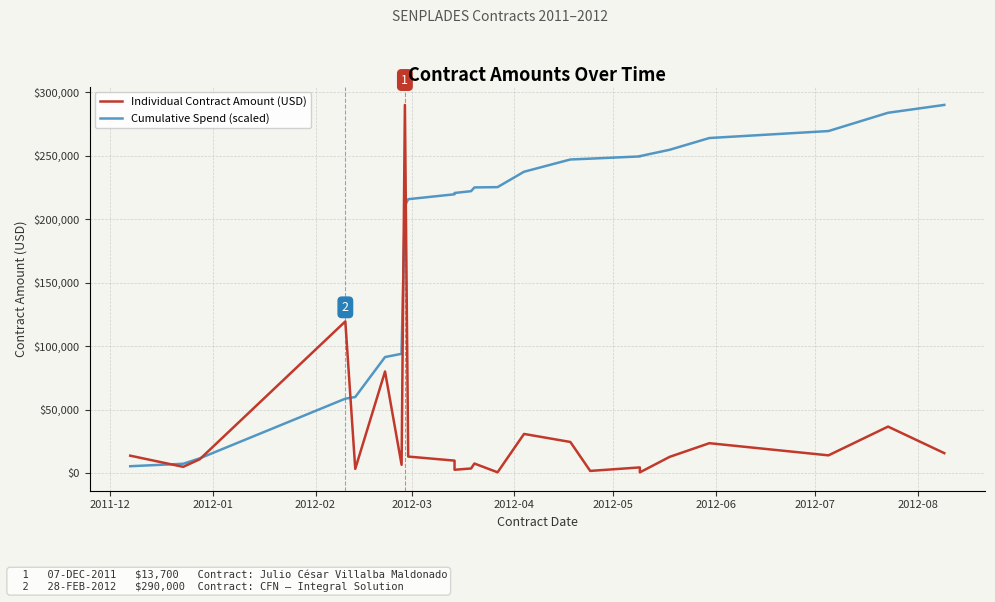

At how many categories does at least one series exceed 243139?

10